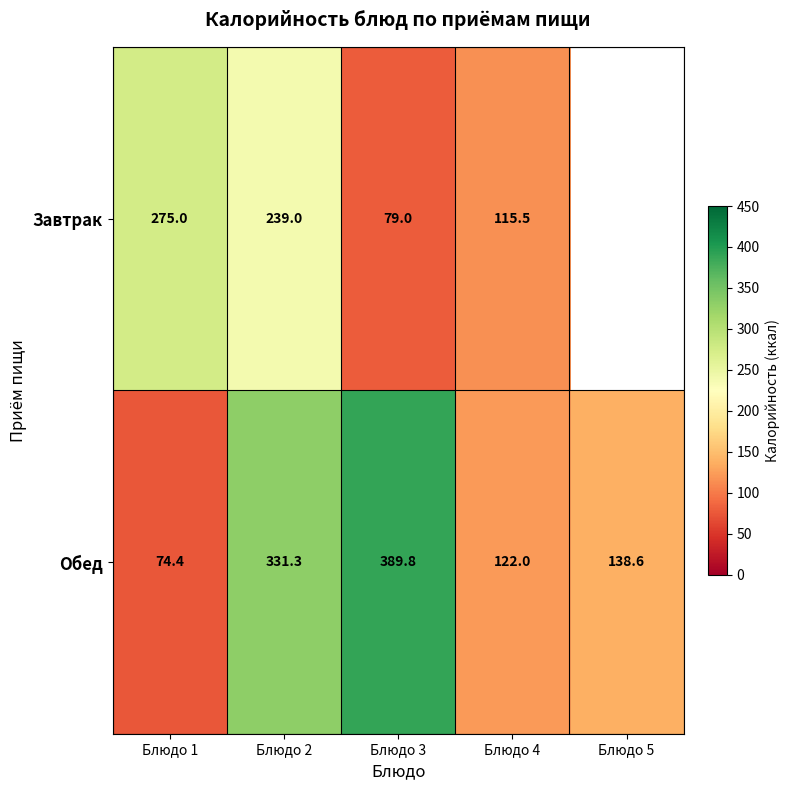

Between Блюдо 2 and Блюдо 1, which is larger?

Блюдо 1